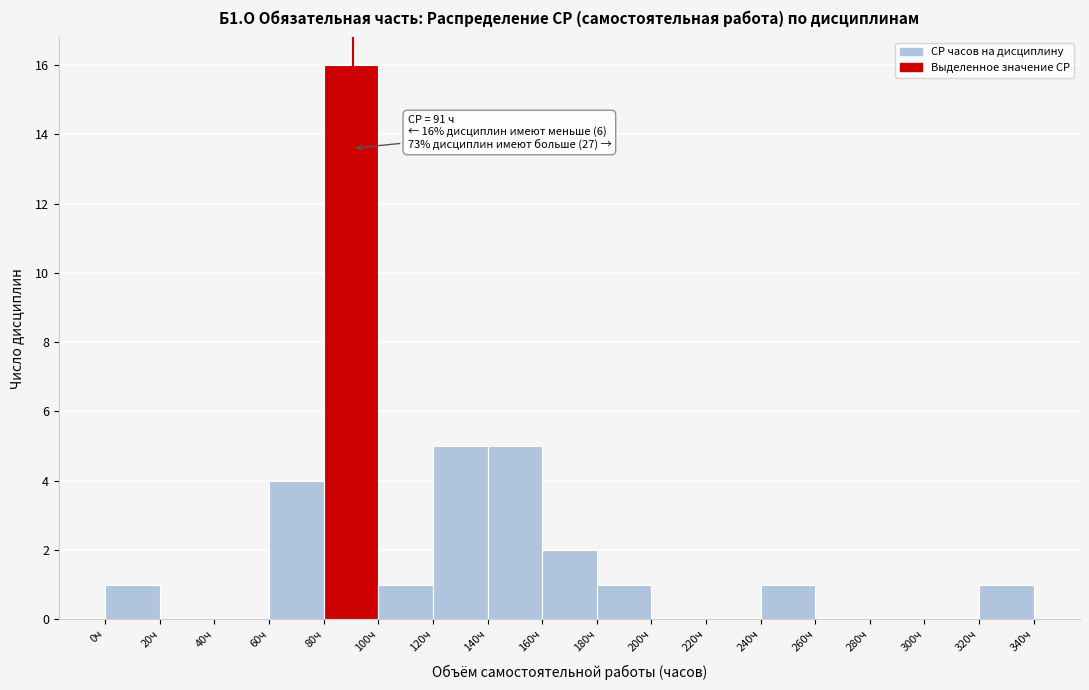

Over which range of the x-axis is the bar tallest?

80 to 100